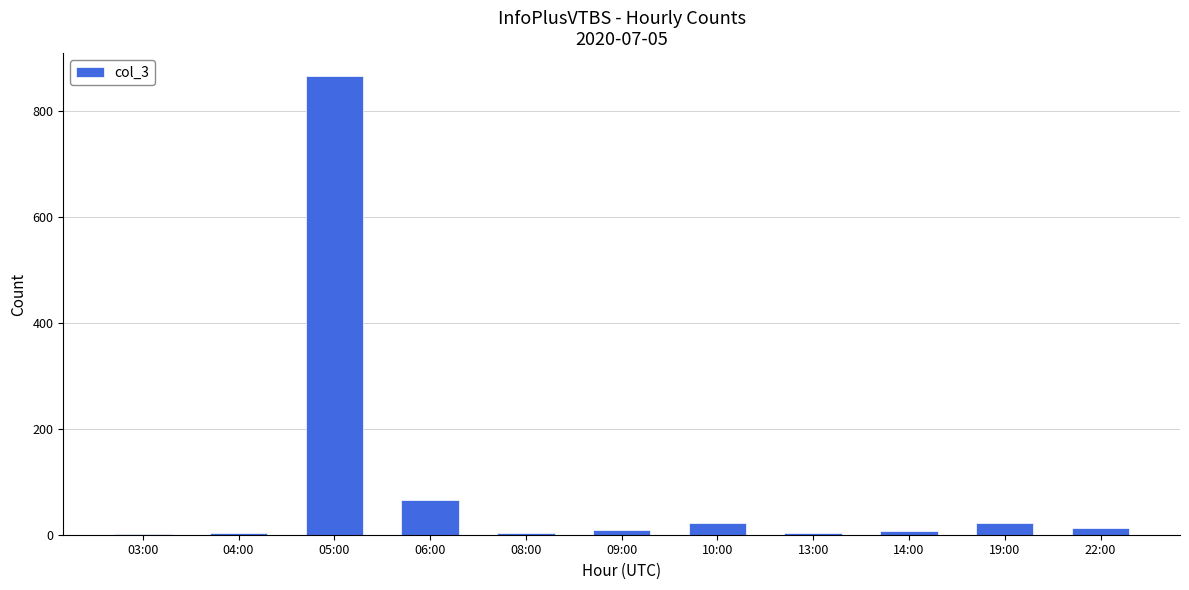

Where is the data nearest to the value 434?

06:00